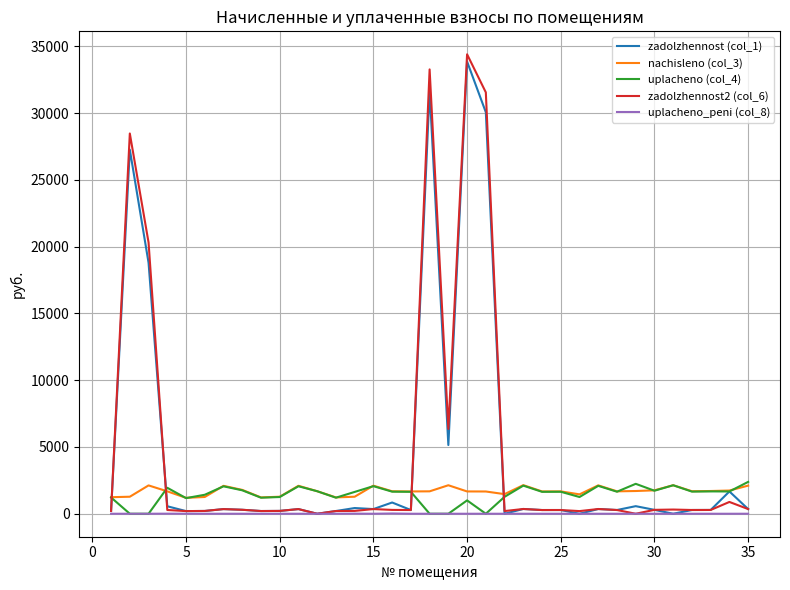

Which series has the widest spread of values?

zadolzhennost2 (col_6)